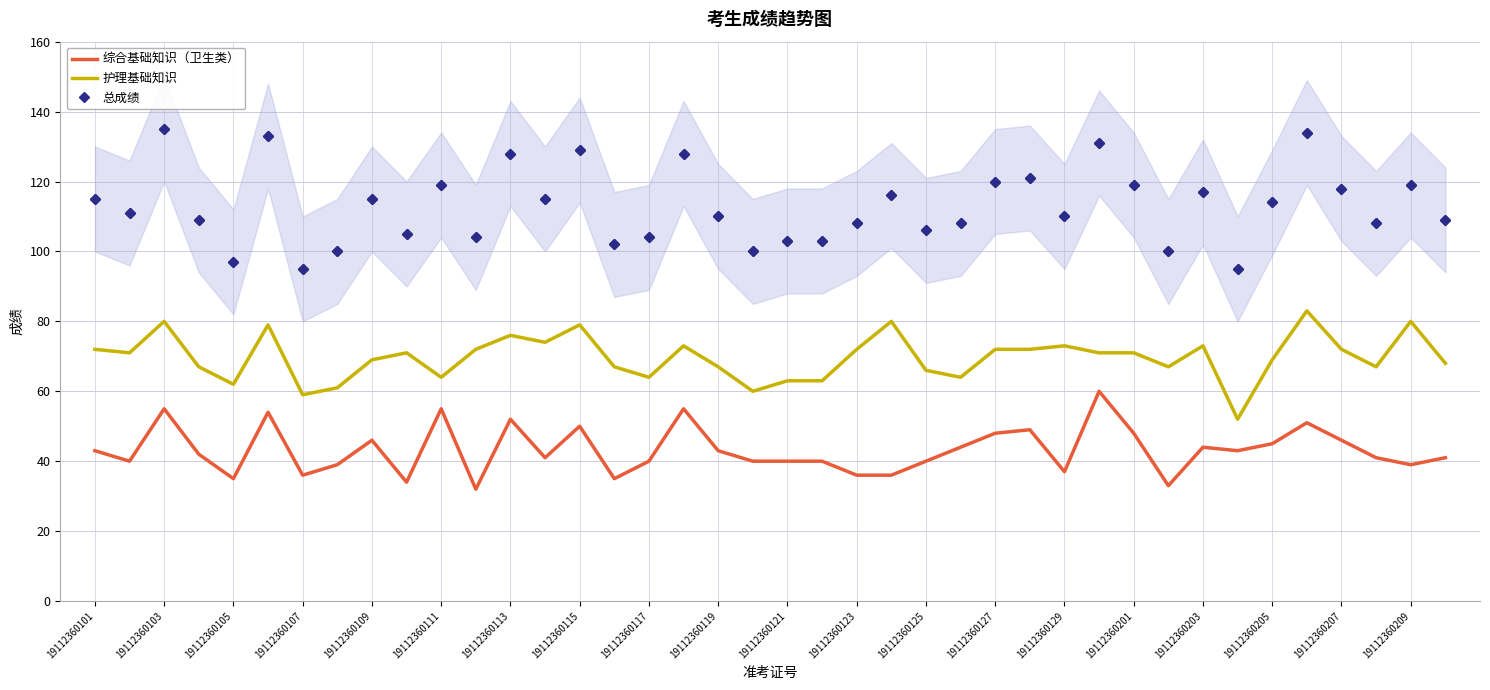

Which series has the largest total across all categories?

总成绩